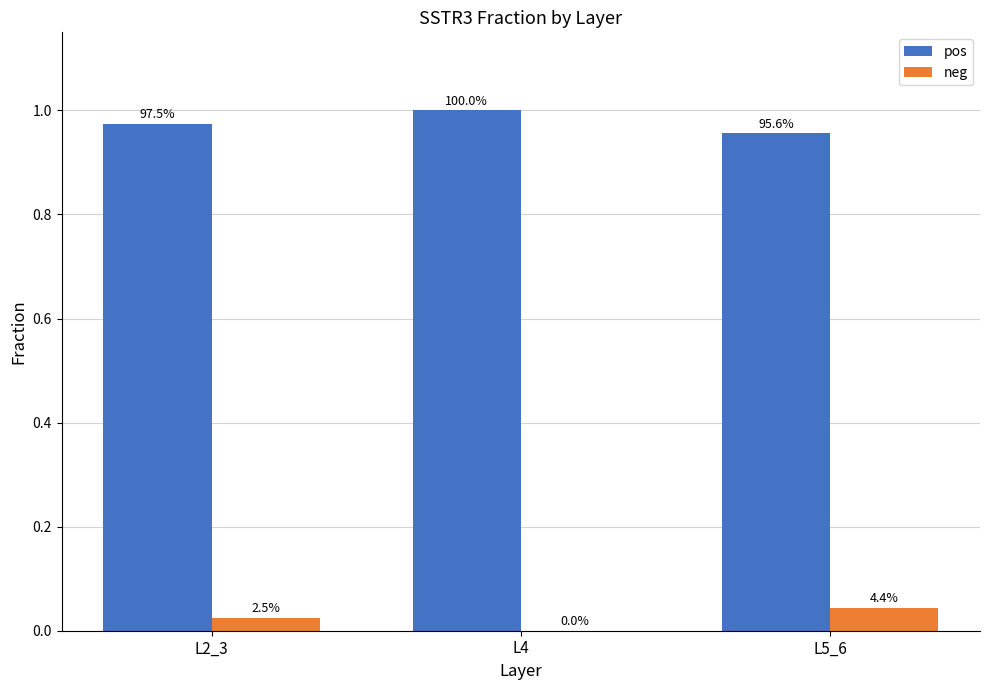

At which category does the chart reach its peak across all series?

L4